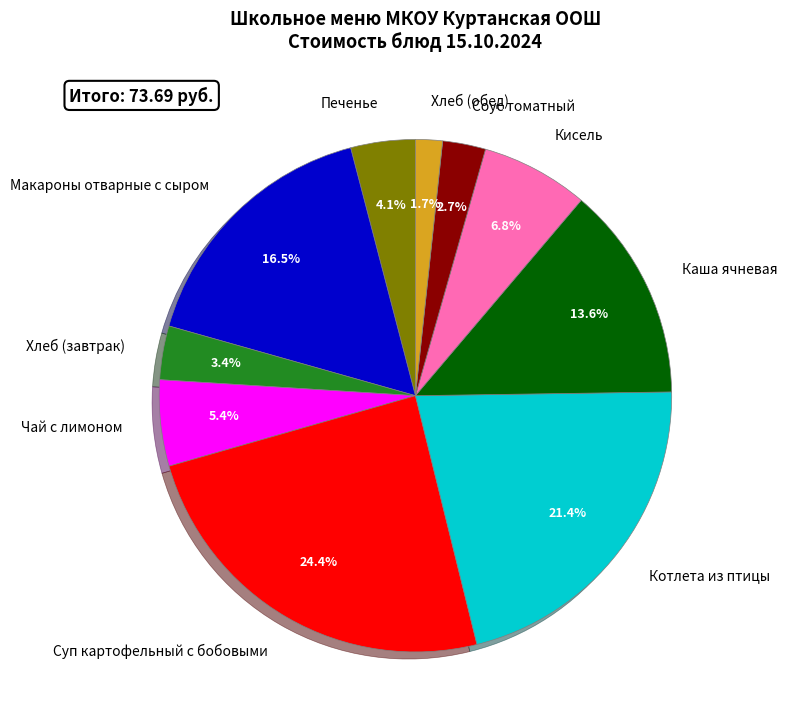

What is the largest slice in the pie chart?

Суп картофельный с бобовыми